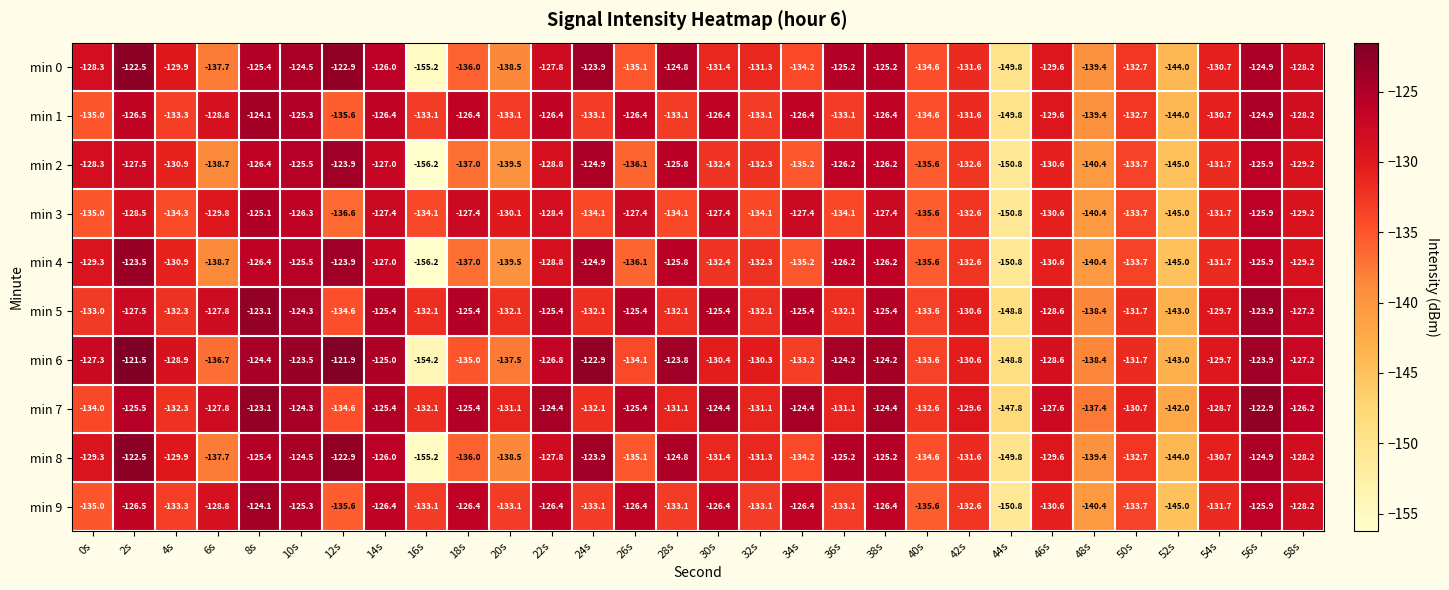

At which category is the sum across all series the highest?

8s